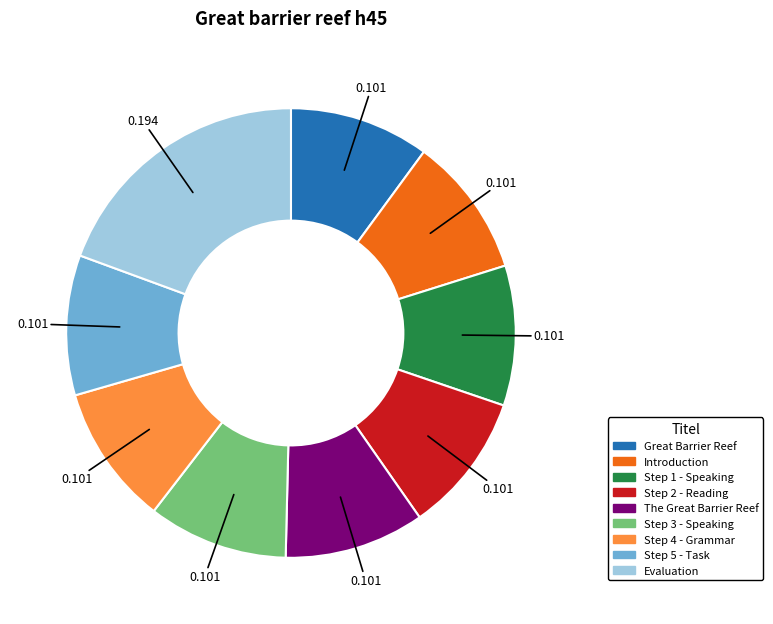

Is Introduction the majority of the pie?

No